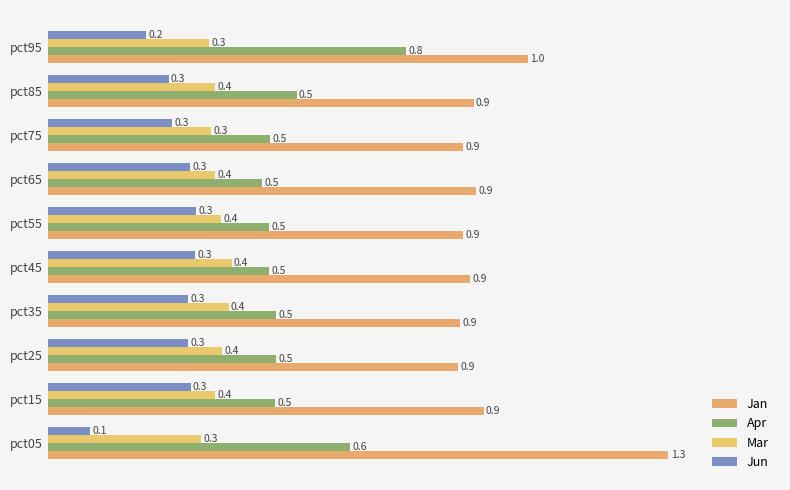

How many series are shown in this chart?

4